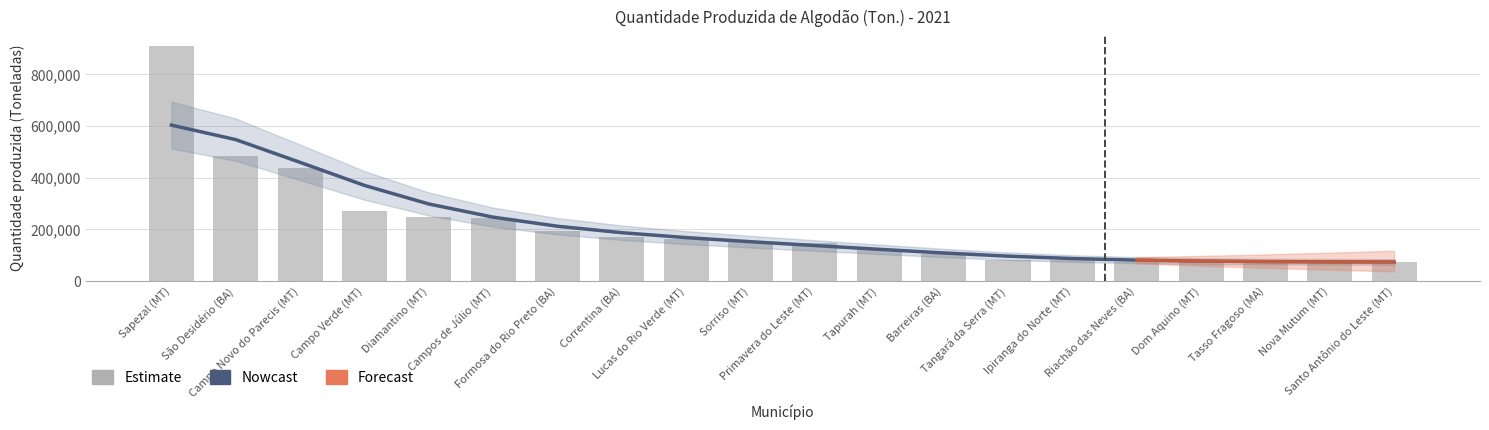

Where is the data nearest to the value 491225?

São Desidério (BA)